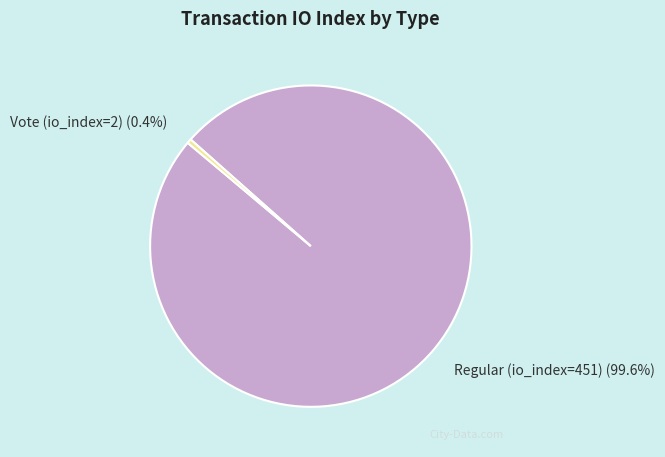

The Vote (io_index=2) slice represents 15% of the pie. True or false?

False